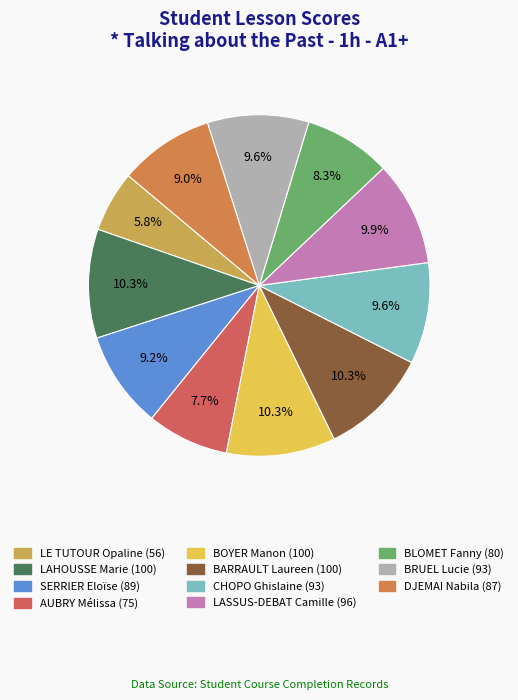

To the nearest percent, what is the difference between the largest and smallest slice percentages?

5%